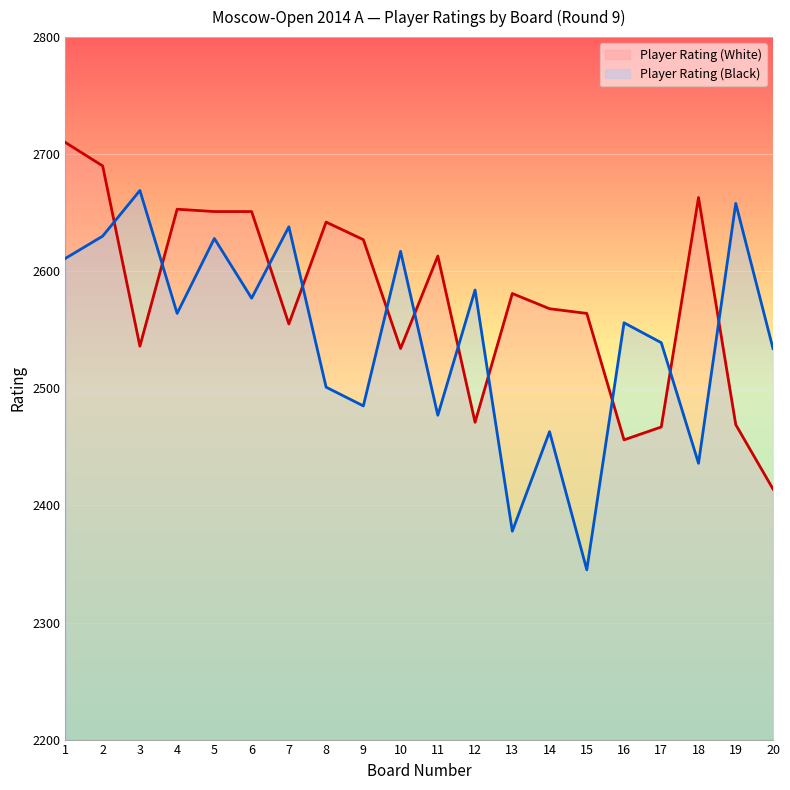

Which series changed the most between 4 and 15?

Player Rating (Black)